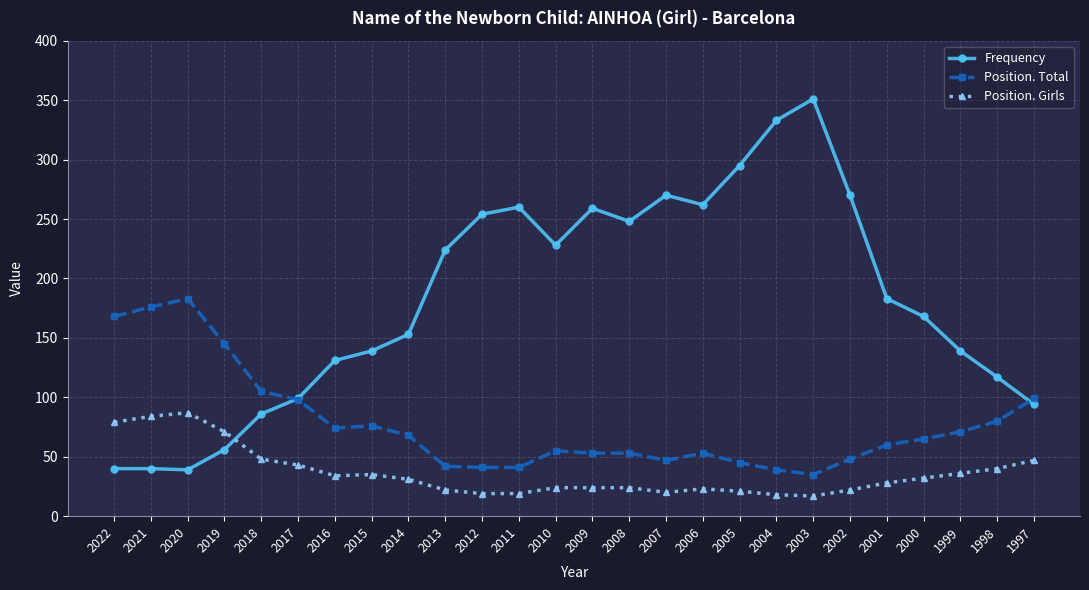

What is the total value across all series at 2018?

239